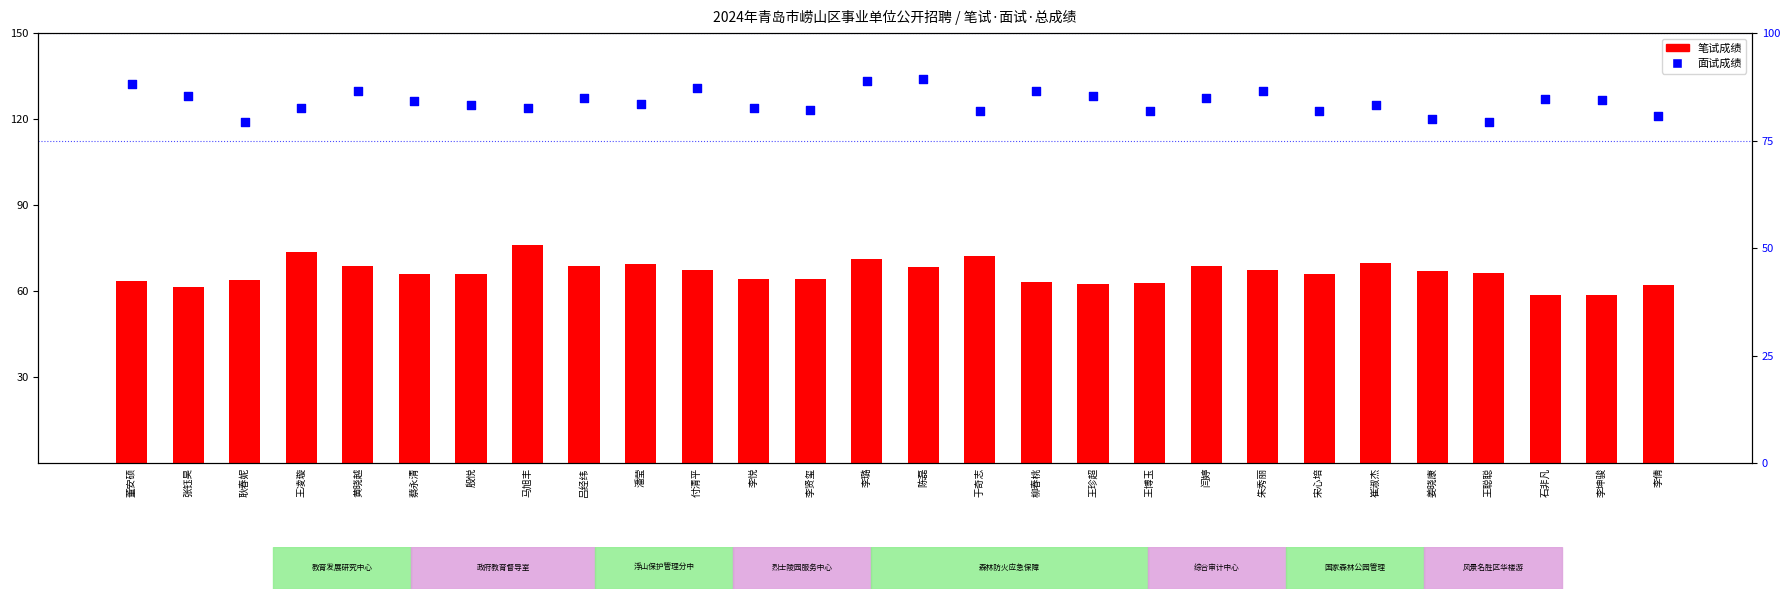

Which series has the largest total across all categories?

面试成绩